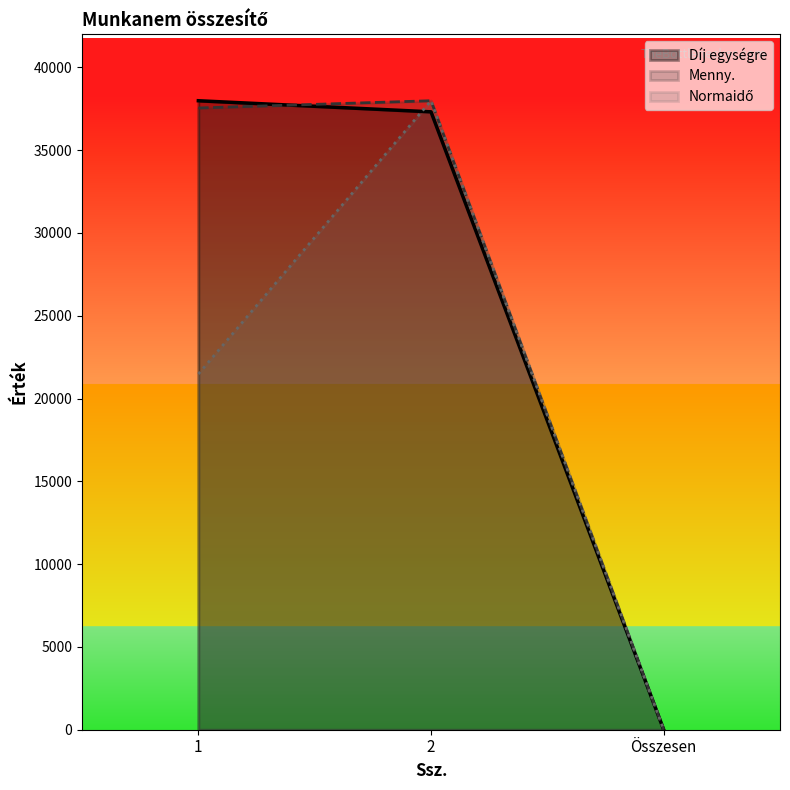

What is the sum of all Menny. values?

75537.7